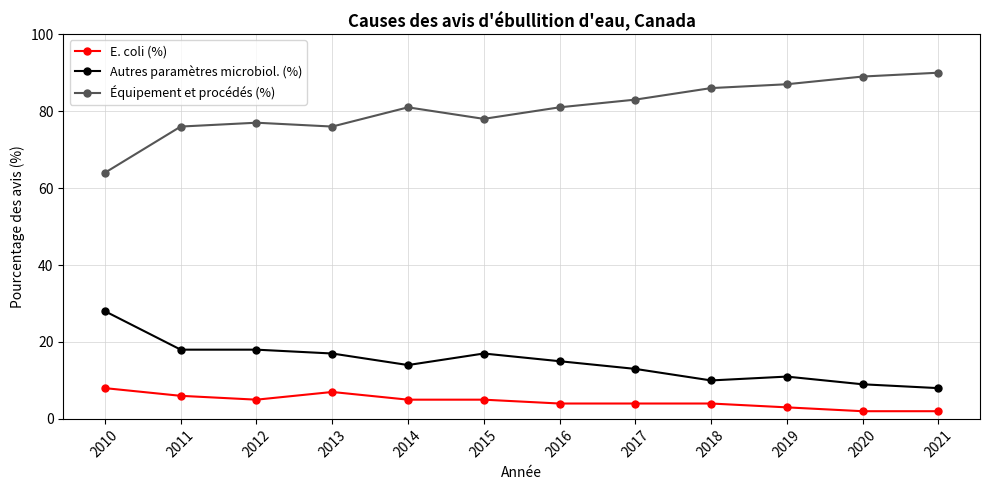

True or false: Autres paramètres microbiol. (%) and E. coli (%) intersect in this chart.

False